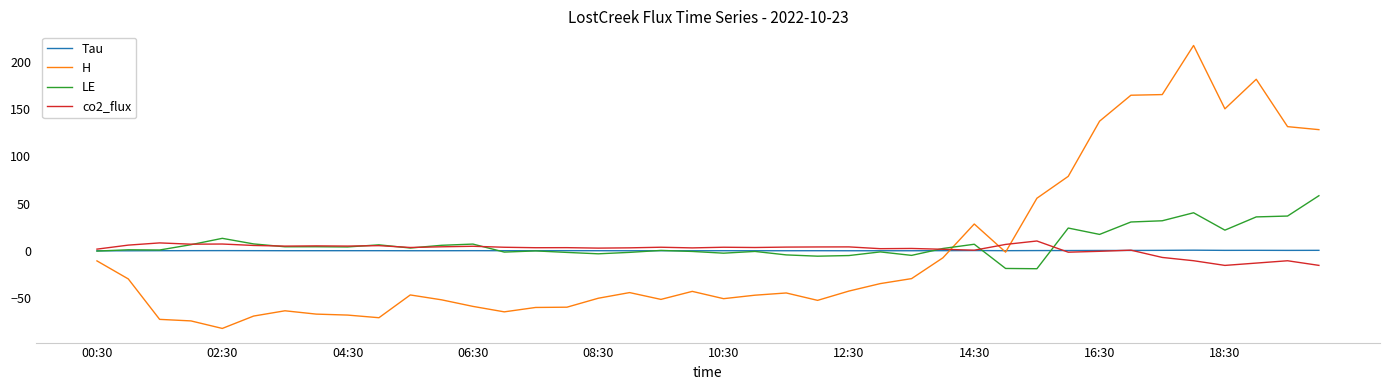

What is the smallest value displayed?

-82.3